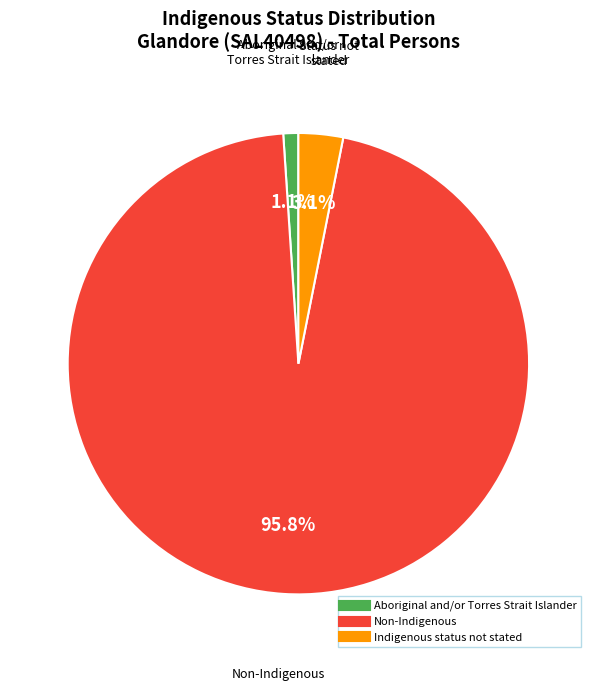

How many slices are in this pie chart?

3